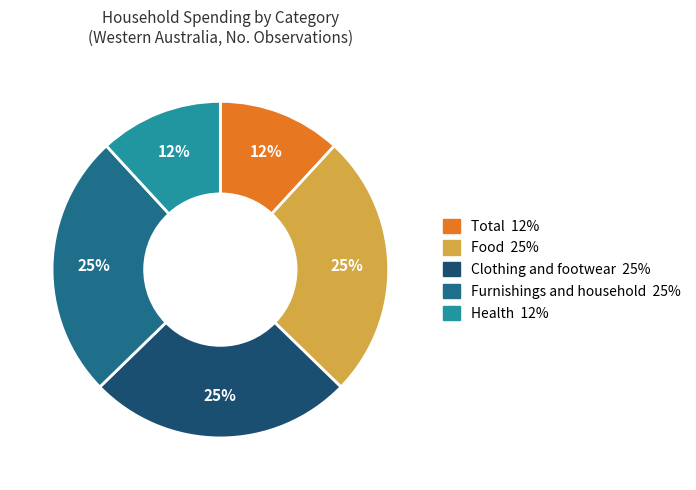

To the nearest percent, what is the average slice percentage?

20%